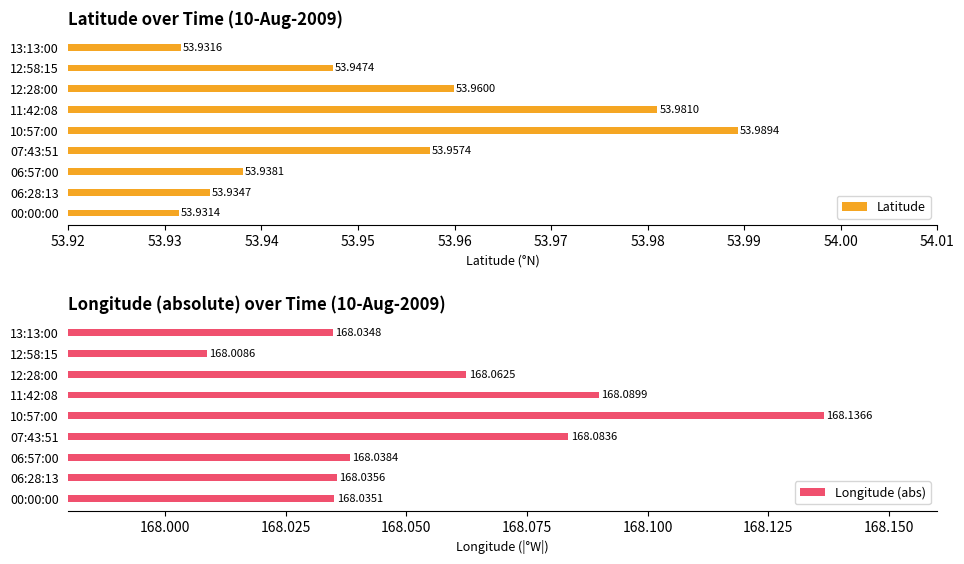

Reading left to right, transcribe all the data shown in this chart.

Latitude: 53.9	53.9	53.9	54.0	54.0	54.0	54.0	53.9	53.9
Longitude (abs): 168.0	168.0	168.0	168.1	168.1	168.1	168.1	168.0	168.0